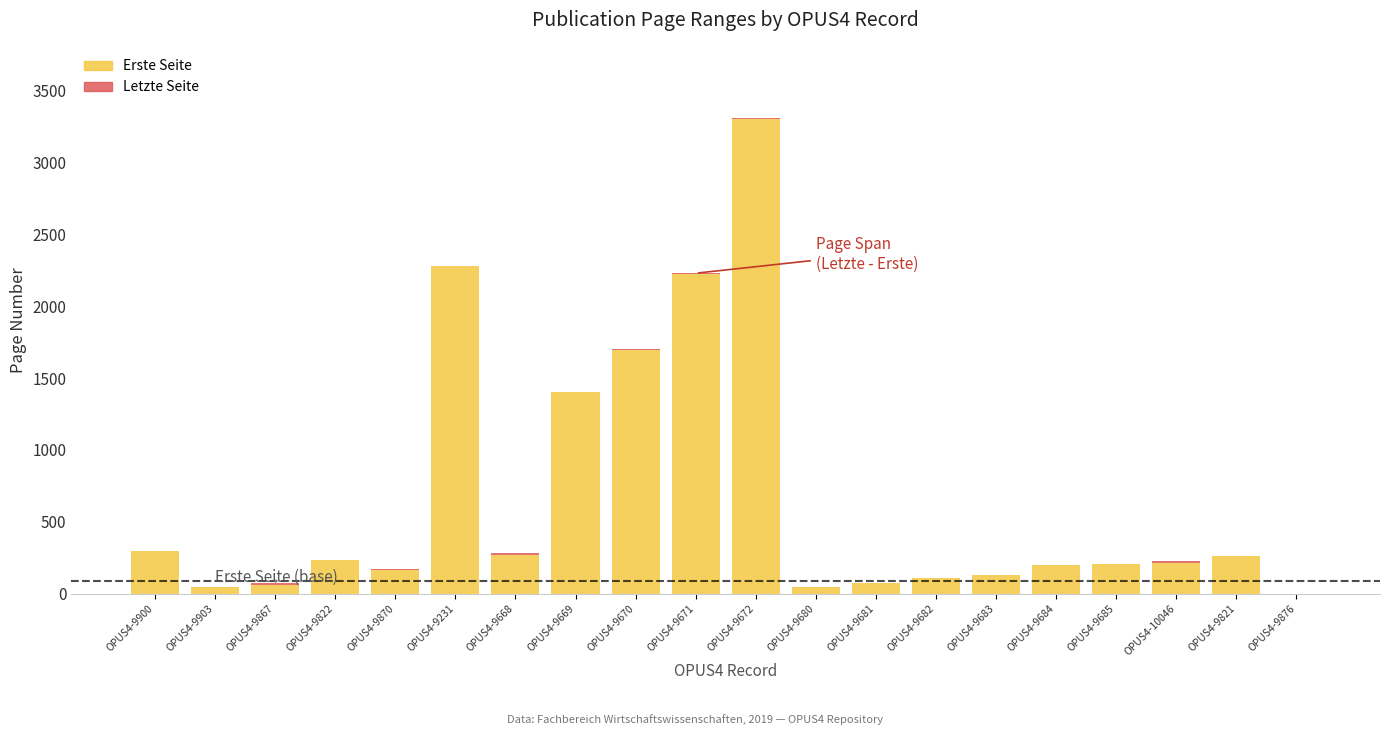

What is the sum of all Erste Seite values?

13212